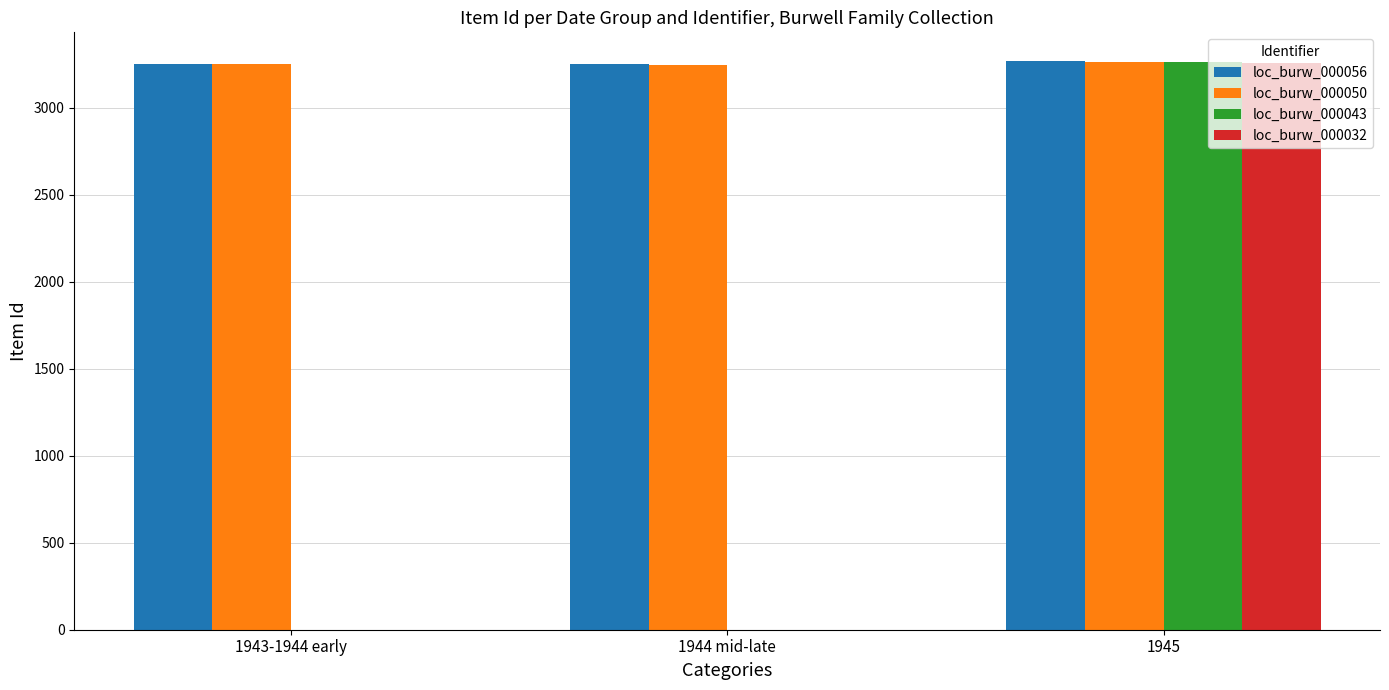

The loc_burw_000050 series shows 3263 at 1945. True or false?

True